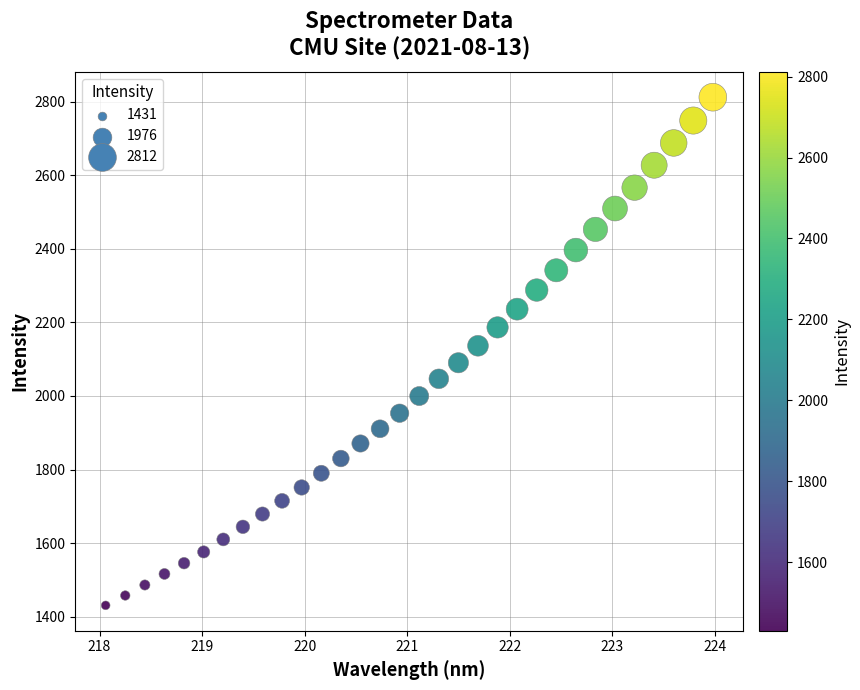

What is the range of X values (max minus min)?

5.9